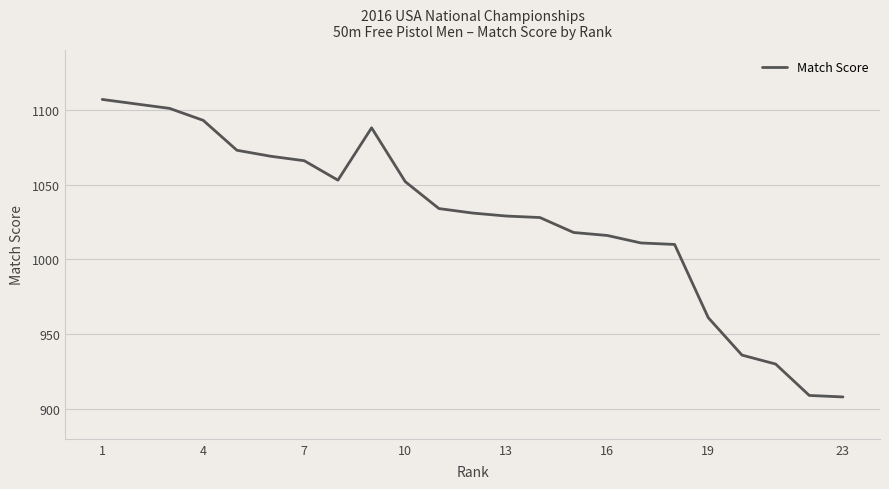

How many lines are shown in the chart?

1